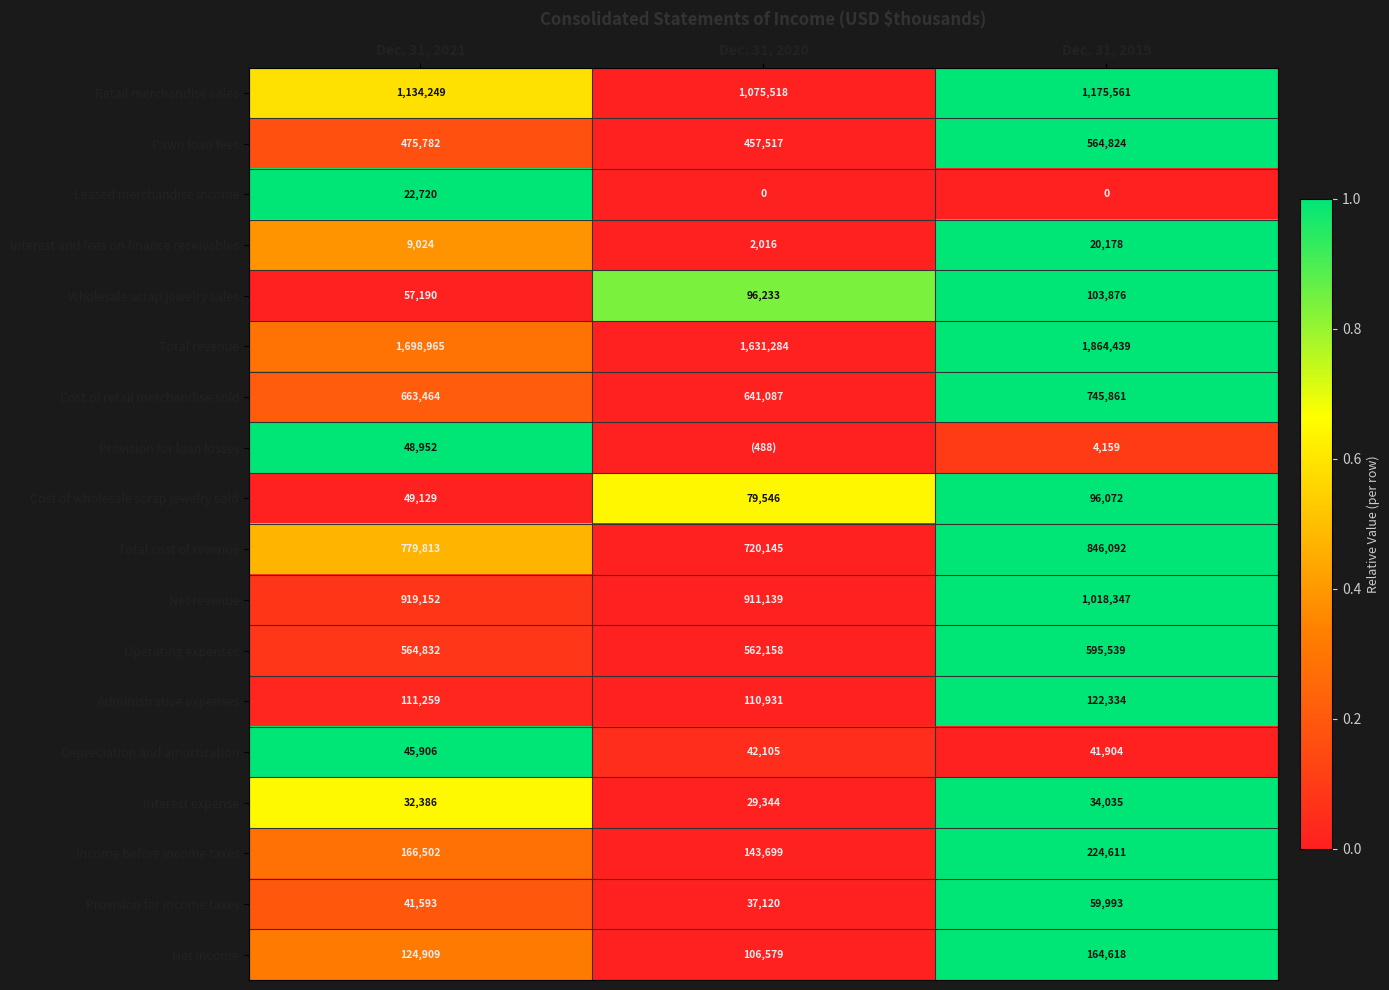

Which category has the highest value in the Income before income taxes series?

Dec. 31, 2019